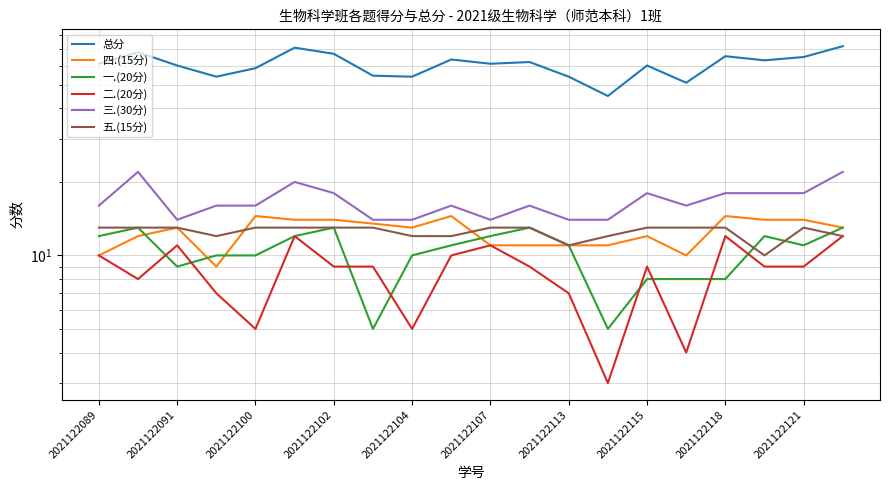

Reading left to right, what are all the values shown in this chart?

总分: 61.0	68.0	60.0	54.0	58.5	71.0	67.0	54.5	54.0	63.5	61.0	62.0	54.0	45.0	60.0	51.0	65.5	63.0	65.0	72.0
四.(15分): 10.0	12.0	13.0	9.0	14.5	14.0	14.0	13.5	13.0	14.5	11.0	11.0	11.0	11.0	12.0	10.0	14.5	14.0	14.0	13.0
一.(20分): 12.0	13.0	9.0	10.0	10.0	12.0	13.0	5.0	10.0	11.0	12.0	13.0	11.0	5.0	8.0	8.0	8.0	12.0	11.0	13.0
二.(20分): 10.0	8.0	11.0	7.0	5.0	12.0	9.0	9.0	5.0	10.0	11.0	9.0	7.0	3.0	9.0	4.0	12.0	9.0	9.0	12.0
三.(30分): 16.0	22.0	14.0	16.0	16.0	20.0	18.0	14.0	14.0	16.0	14.0	16.0	14.0	14.0	18.0	16.0	18.0	18.0	18.0	22.0
五.(15分): 13.0	13.0	13.0	12.0	13.0	13.0	13.0	13.0	12.0	12.0	13.0	13.0	11.0	12.0	13.0	13.0	13.0	10.0	13.0	12.0